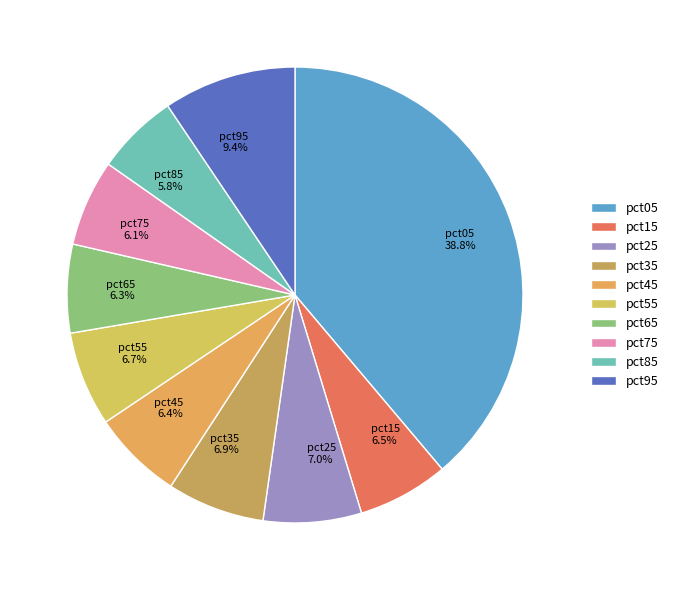

Count the number of slices in the pie.

10